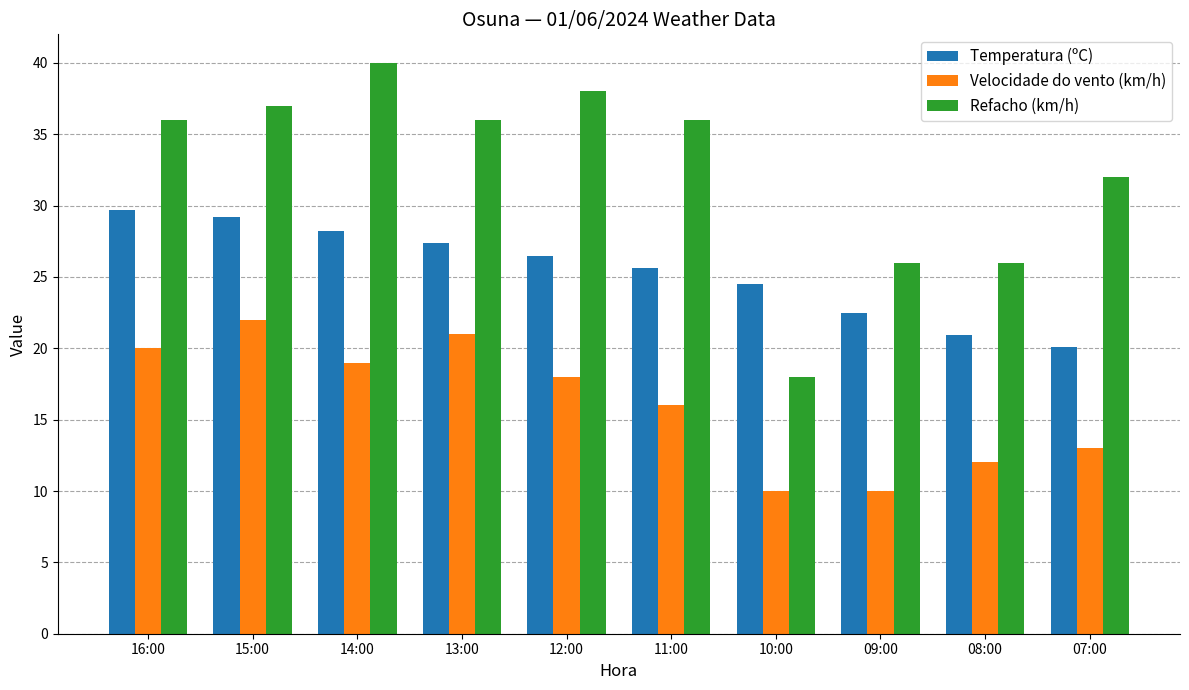

How many groups of bars are there?

10